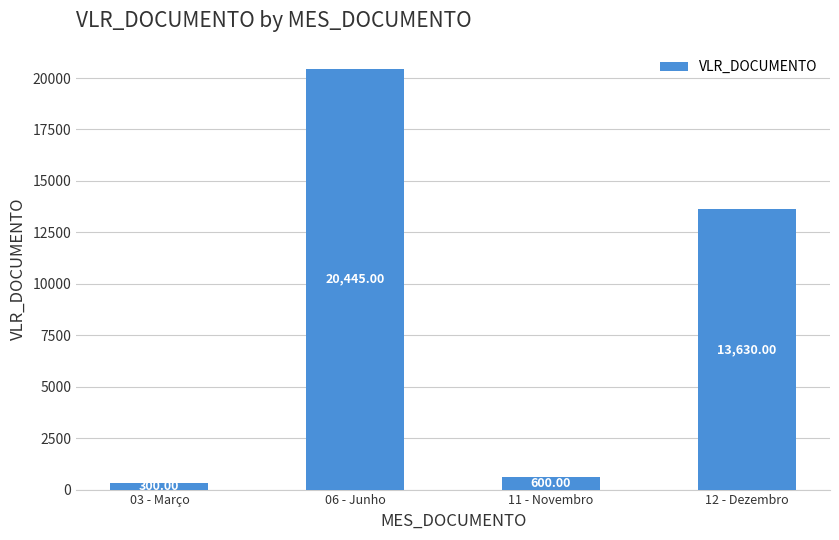

What is the sum of the values at 03 - Março and 06 - Junho?

20745